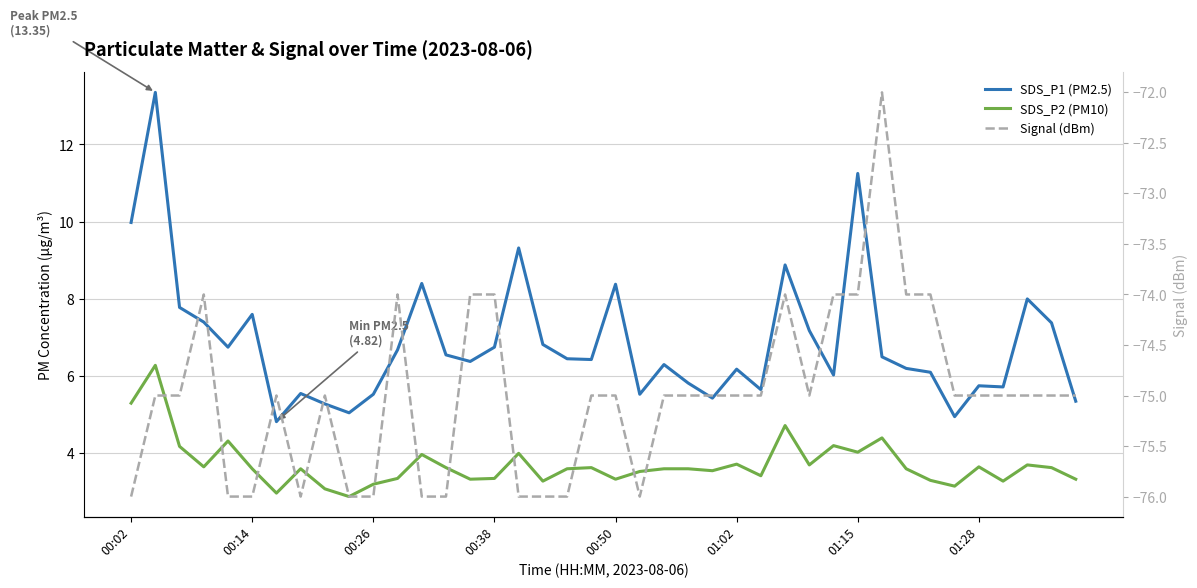

How many lines are shown in the chart?

3